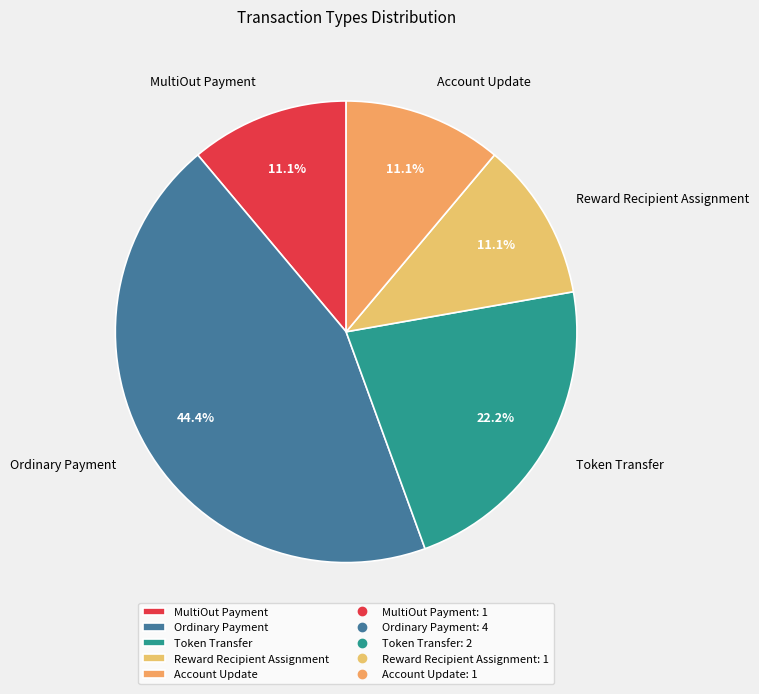

What is the largest slice in the pie chart?

Ordinary Payment